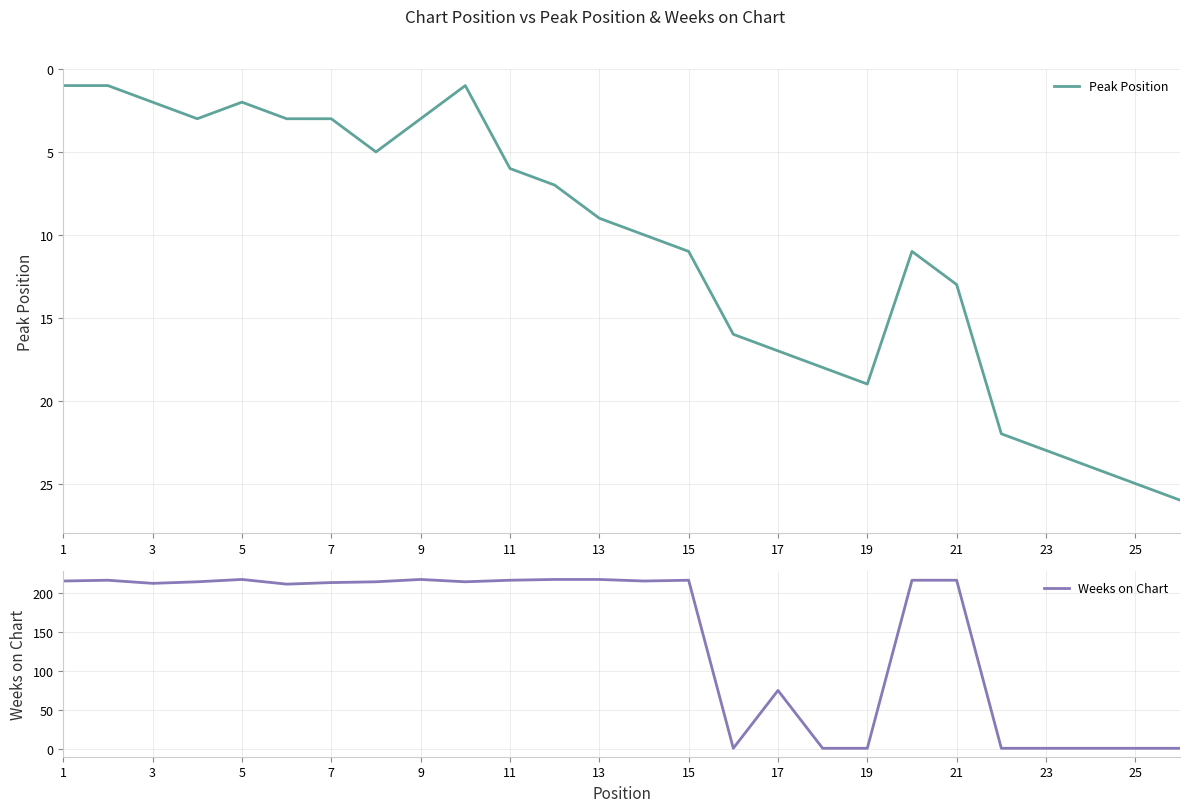

Is this an area chart (filled region under the line)?

No